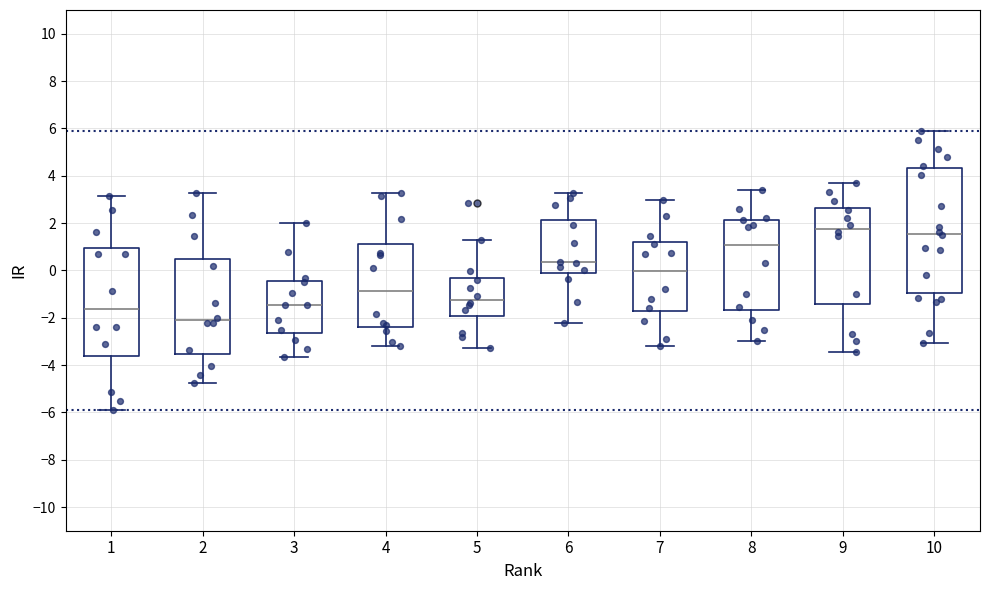

Which box has the lowest median line?

2